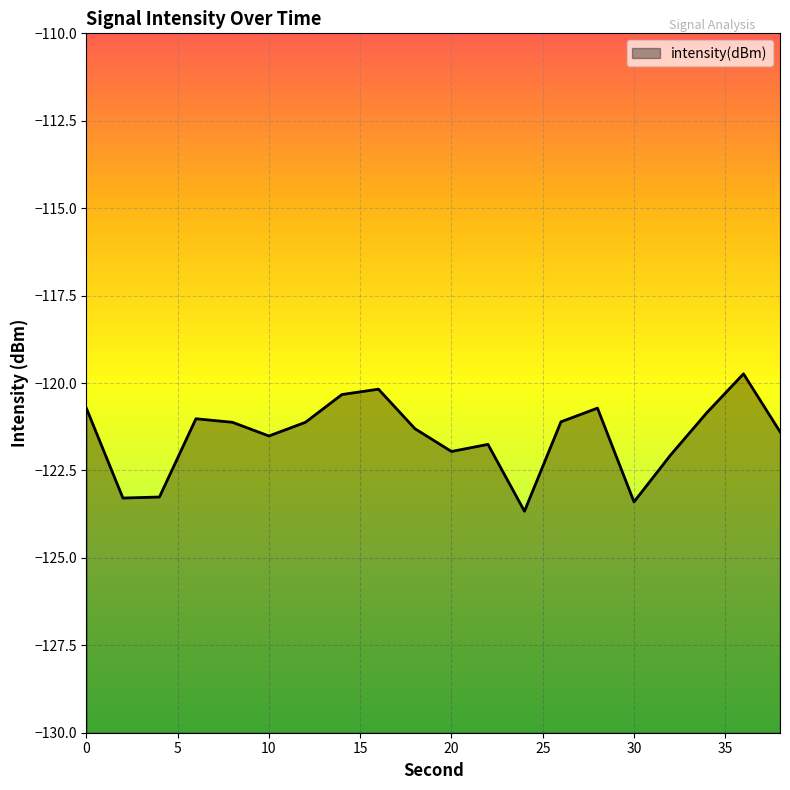

Which label corresponds to the largest value in the chart?

36